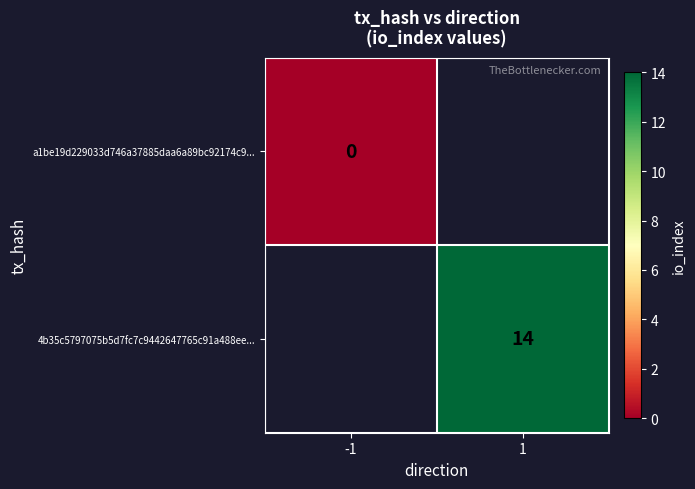

The value of 4b35c5797075b5d7fc7c9442647765c91a488ee... at 1 is 14. True or false?

True